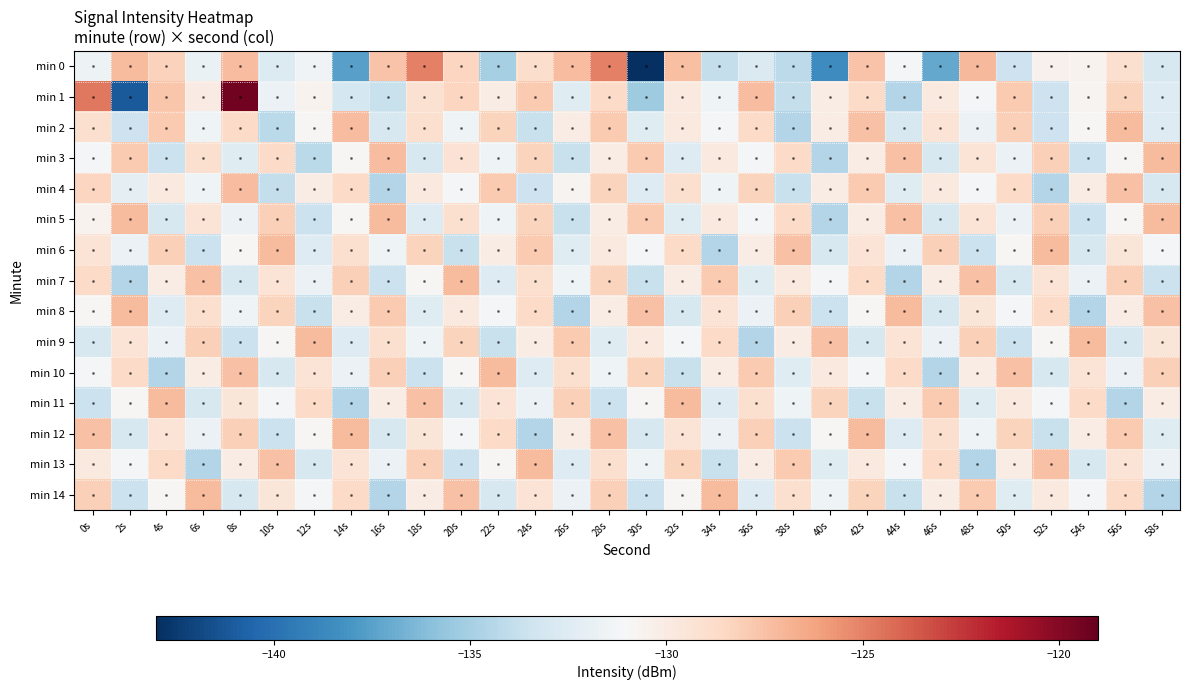

What is the total value across all series at 22s?

-1961.1